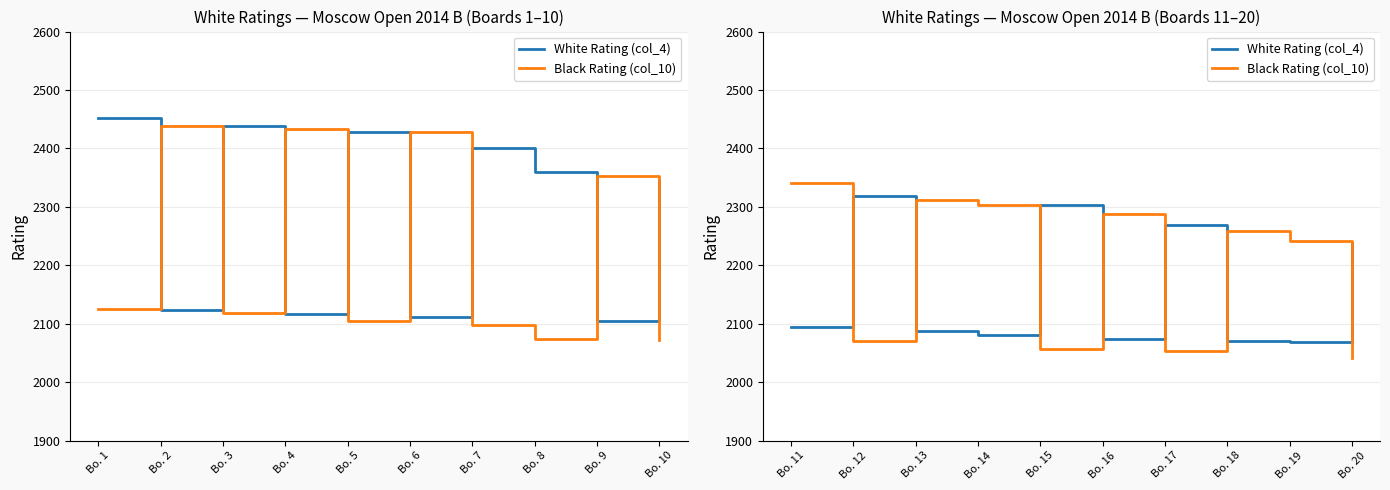

What is the value of the Black Rating (col_10) point at the 5th from the left?

2057